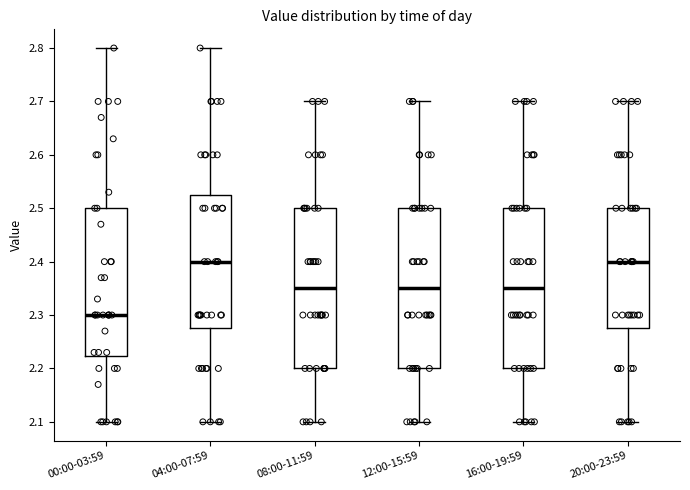

Where does the upper whisker of the box for 20:00-23:59 end on the y-axis? The values are not printed on the chart, so give them approximately, as read against the axis.

2.70